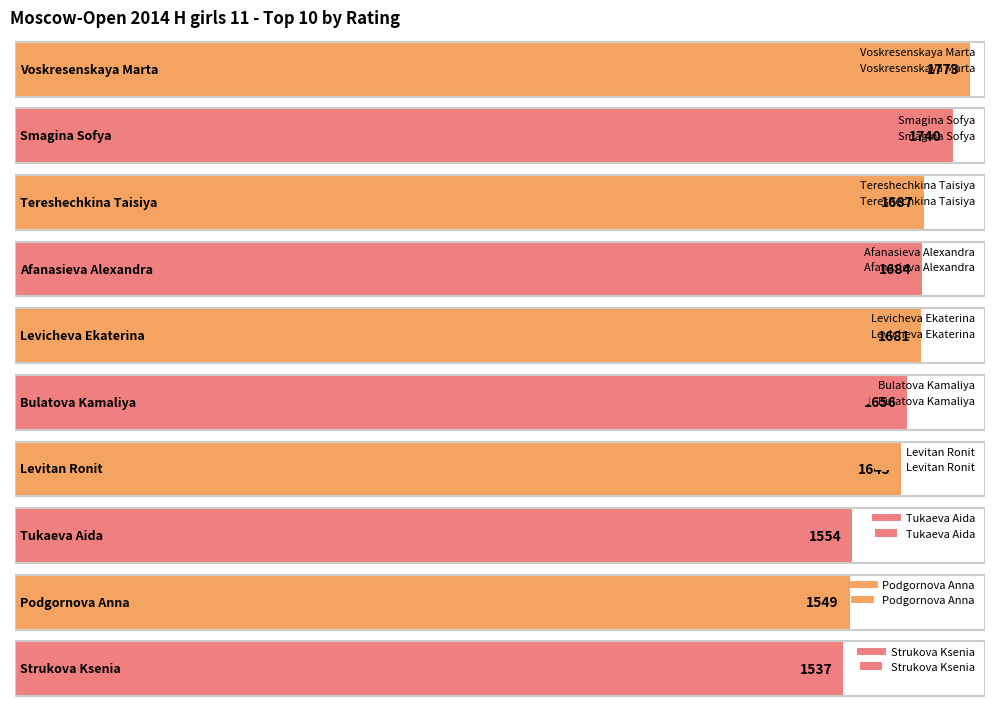

What is the sum of the values at Strukova Ksenia and Bulatova Kamaliya?

3193